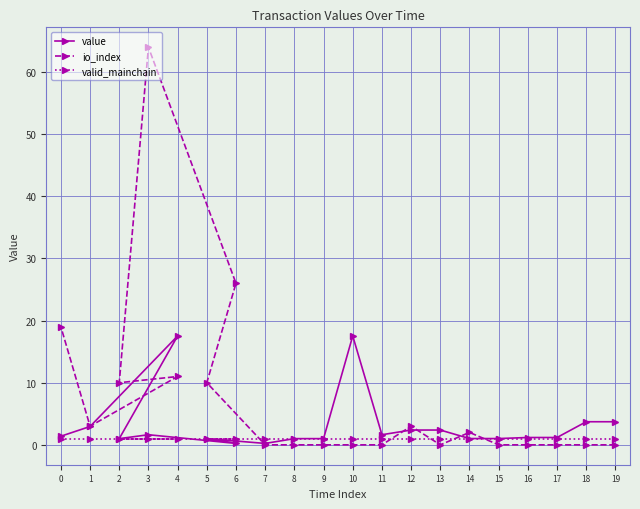

Rank the series by their maximum value, from highest to lowest.

io_index, value, valid_mainchain